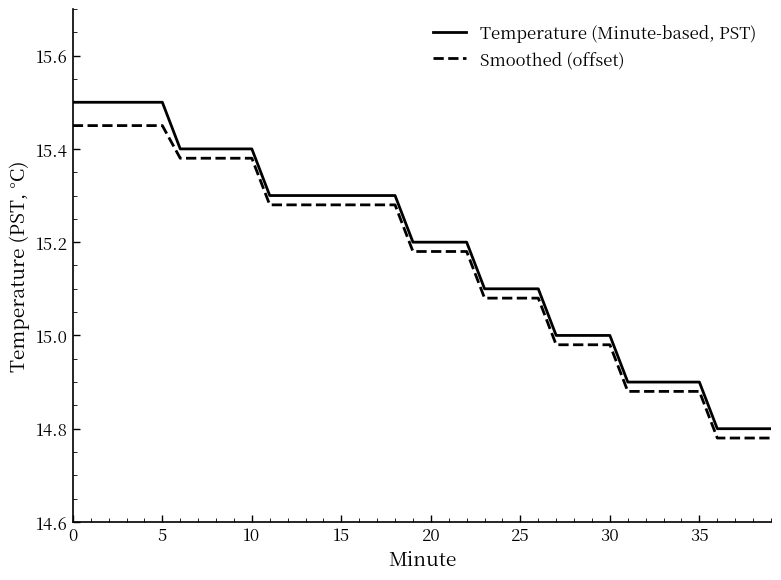

What is the difference between the maximum and minimum values in the Smoothed (offset) series?

0.7